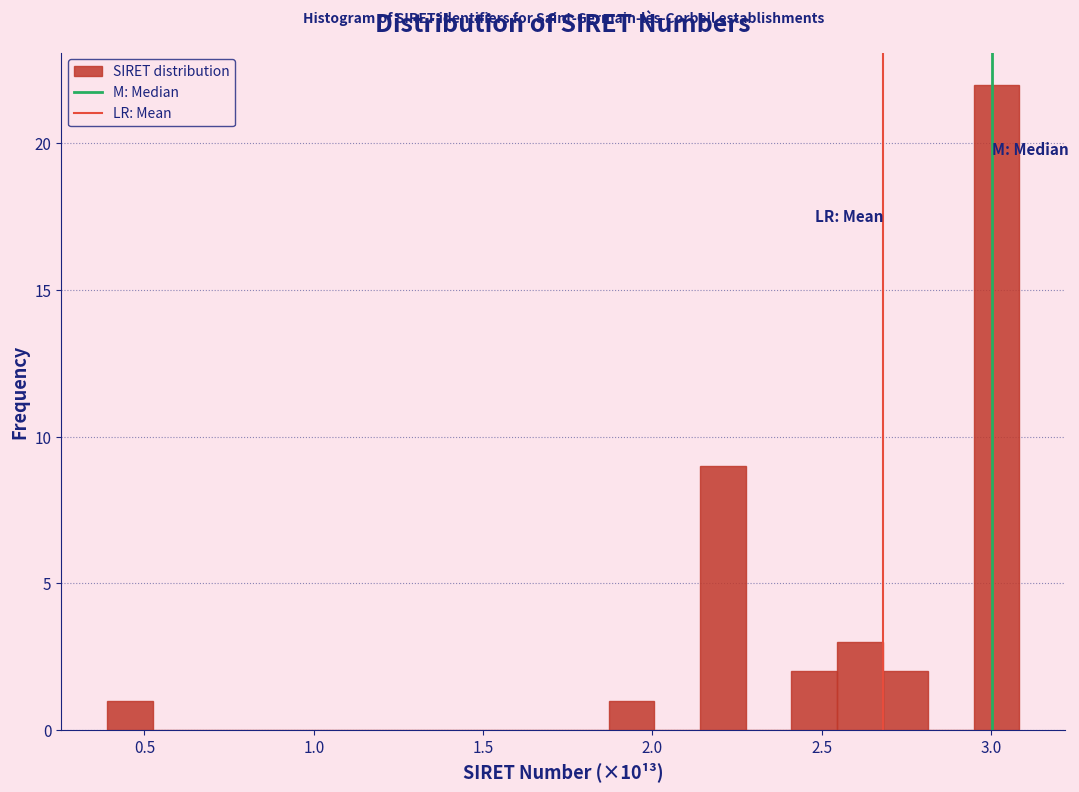

Read against the x-axis, roughly where is the centre of the tallest bar?

3.00